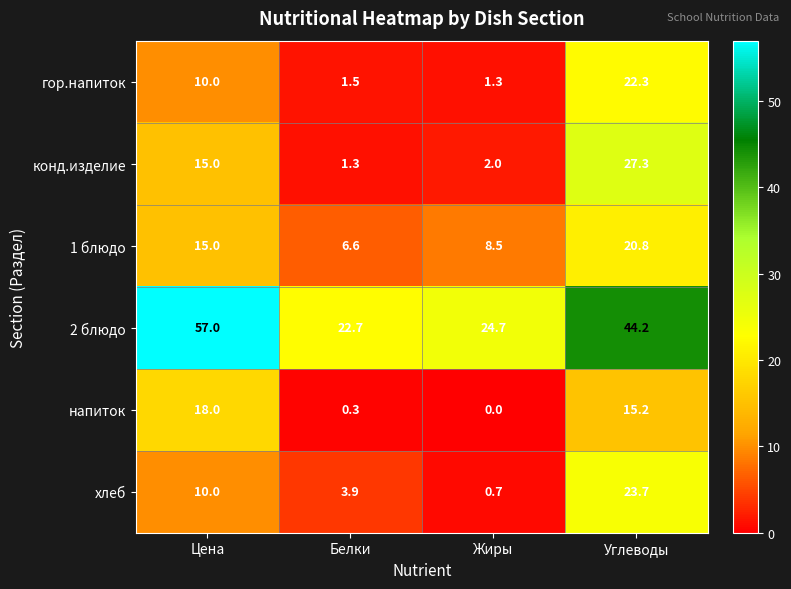

What is the maximum value shown in the chart?

57.0